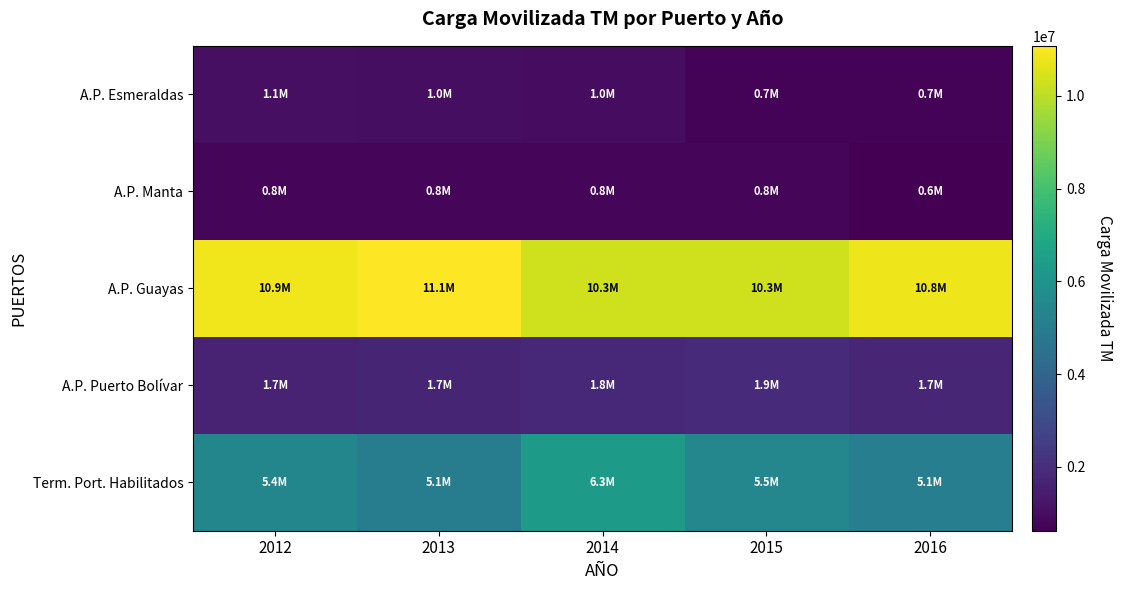

Rank the series by their maximum value, from lowest to highest.

A.P. Manta, A.P. Esmeraldas, A.P. Puerto Bolívar, Term. Port. Habilitados, A.P. Guayas